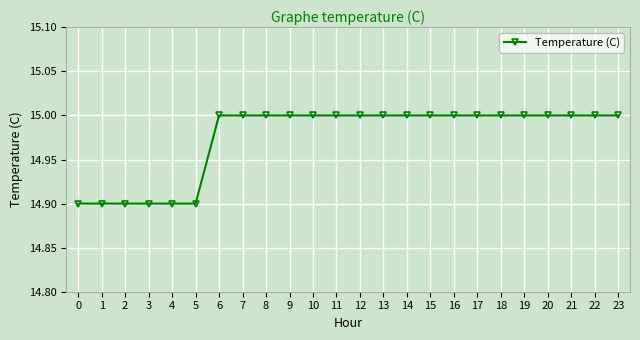

What is the value of the 18th point from the left?

15.0